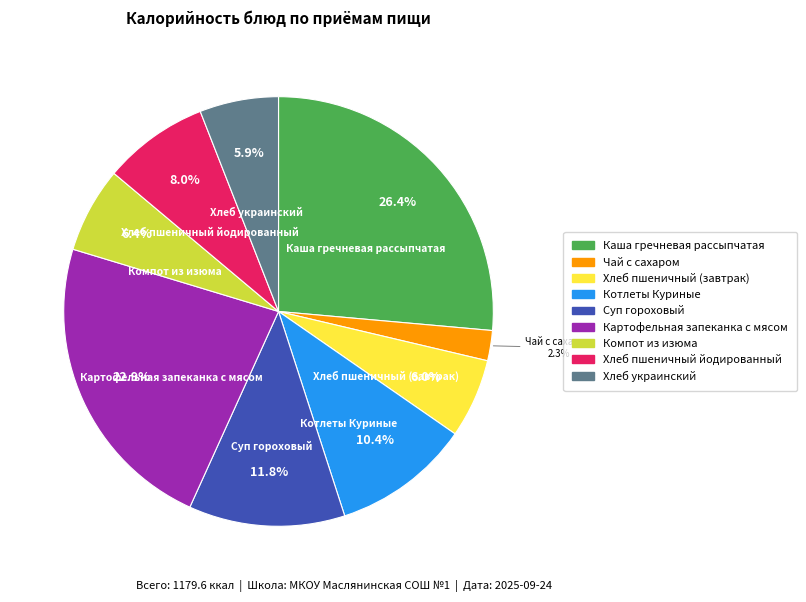

To the nearest percent, what is the combined percentage of Картофельная запеканка с мясом and Каша гречневая рассыпчатая?

49%